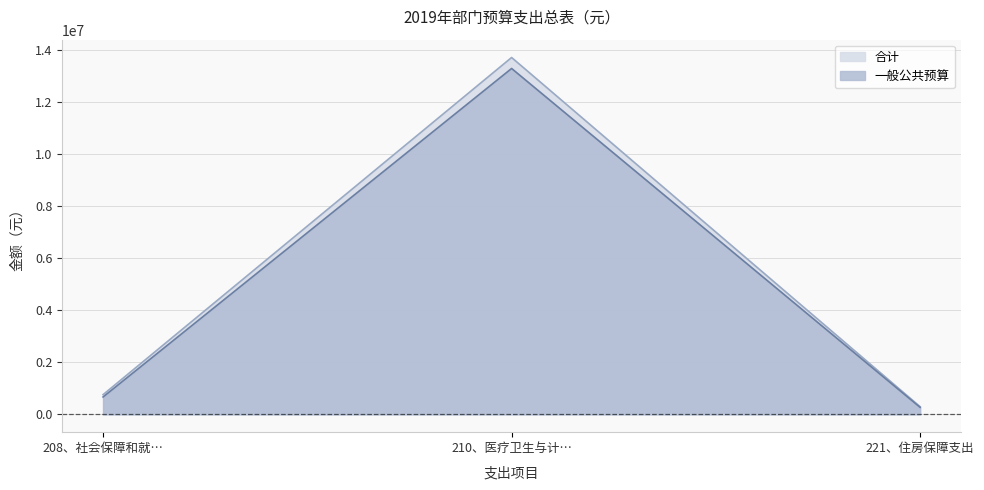

Rank the series by their maximum value, from lowest to highest.

一般公共预算, 合计